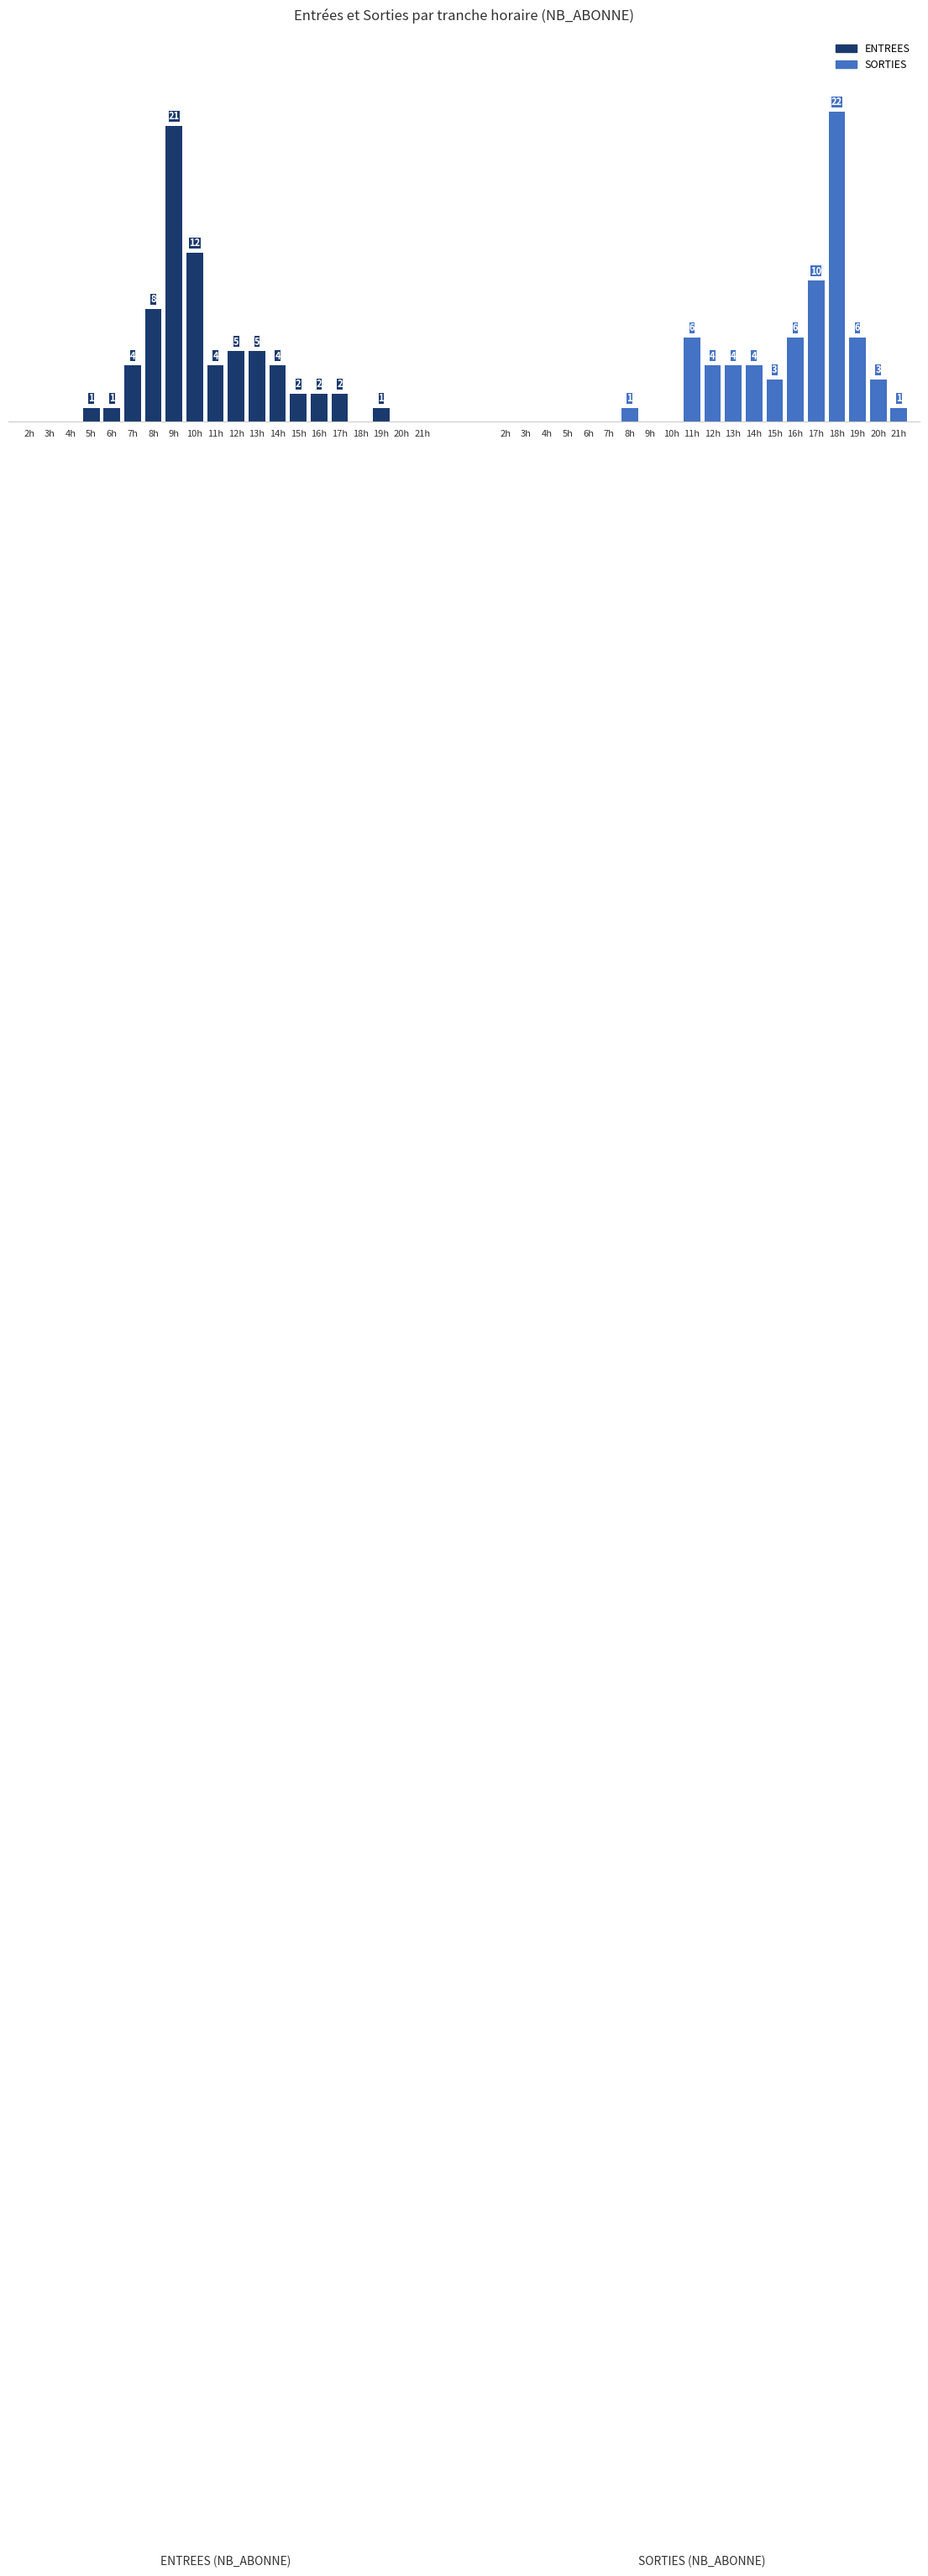

What position from the left is 13h?

12